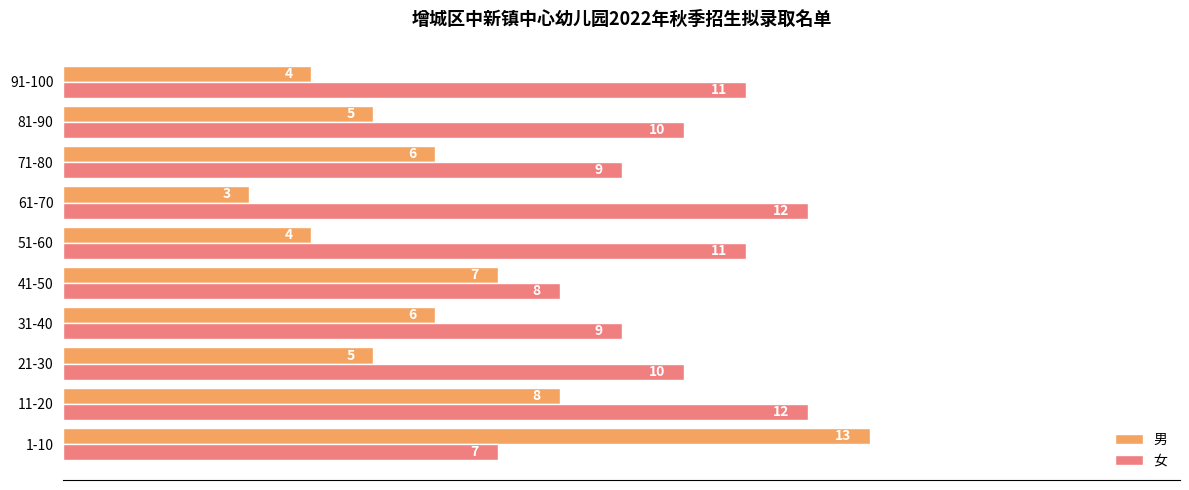

How many series are shown in this chart?

2